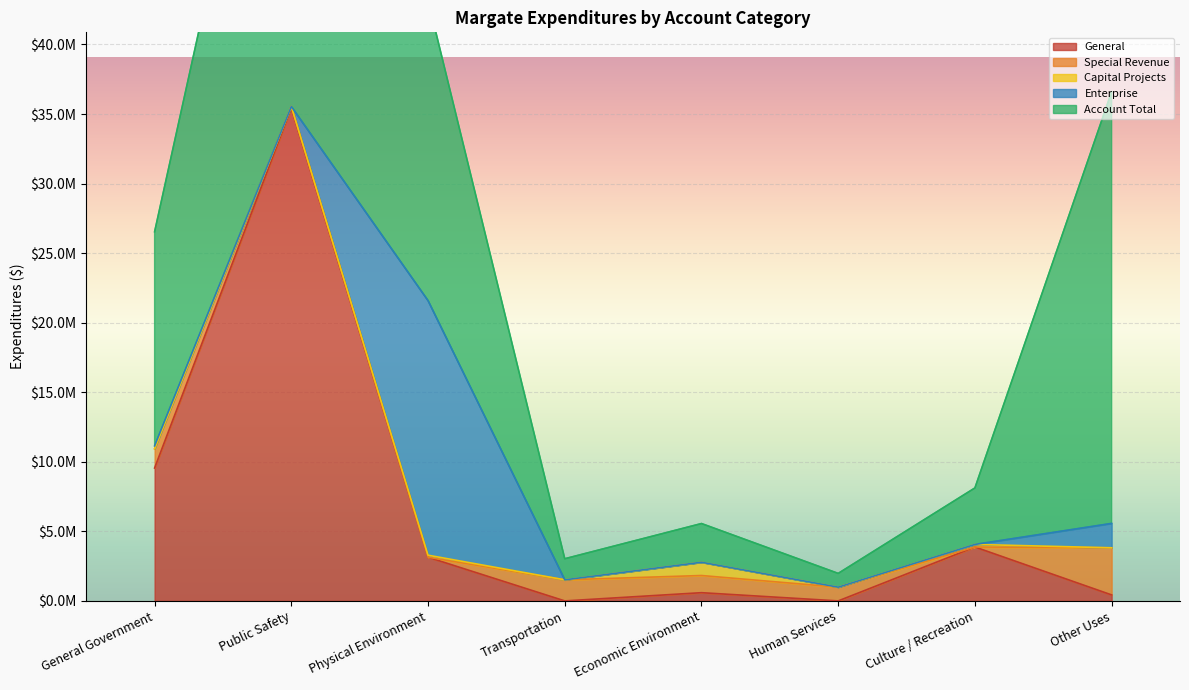

Does the chart display data point markers on the line(s)?

No